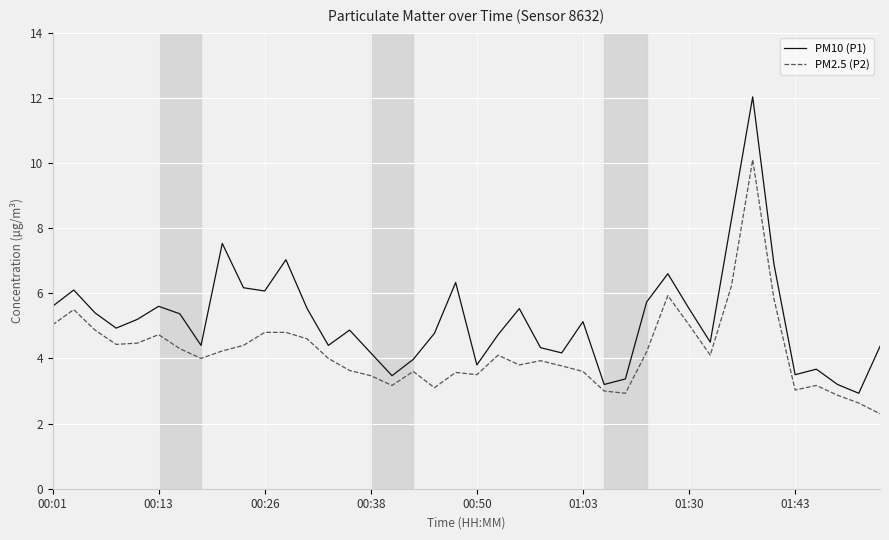

Rank the series by their maximum value, from highest to lowest.

PM10 (P1), PM2.5 (P2)